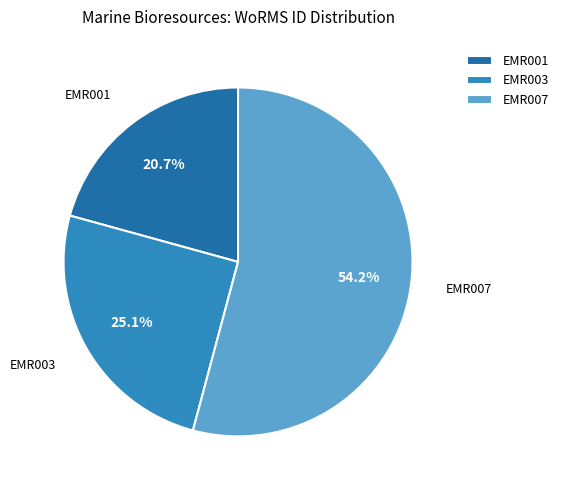

Which category has the biggest portion of the pie?

EMR007